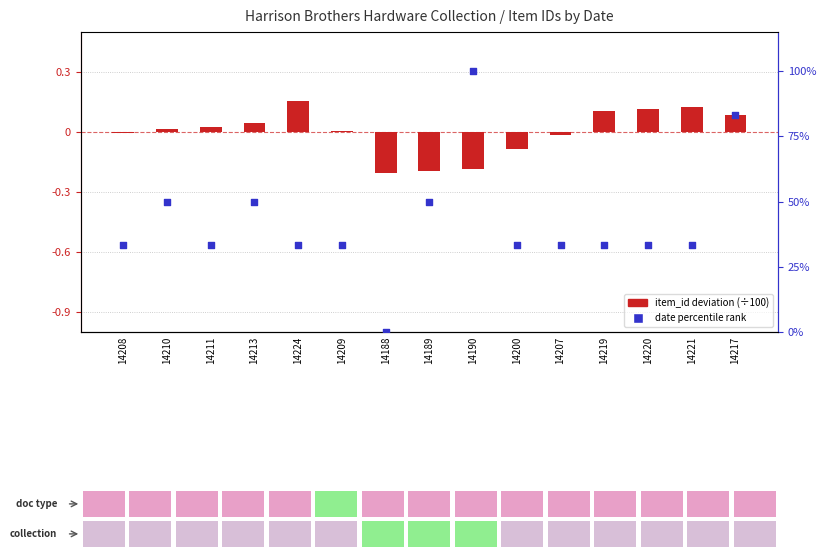

At which category is the sum across all series the highest?

14190